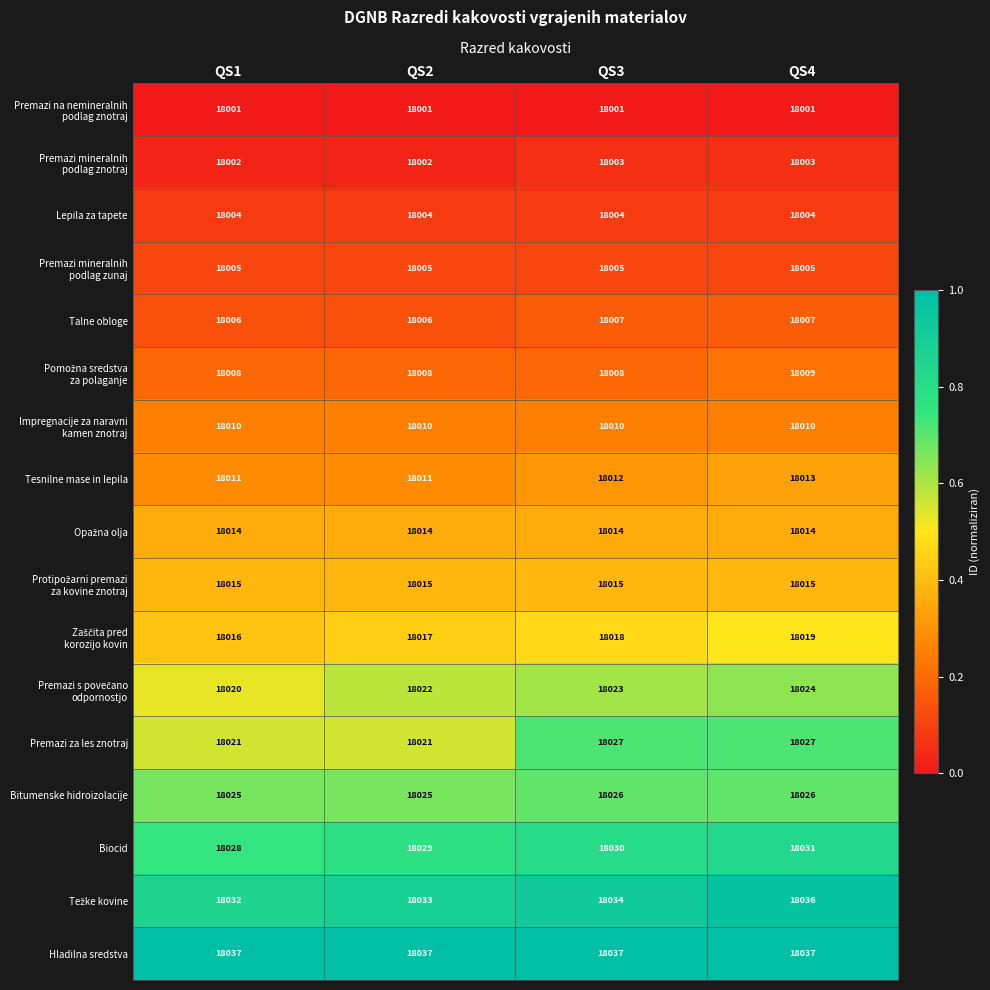

Between QS2 and QS4, which series saw the biggest shift?

Premazi za les znotraj